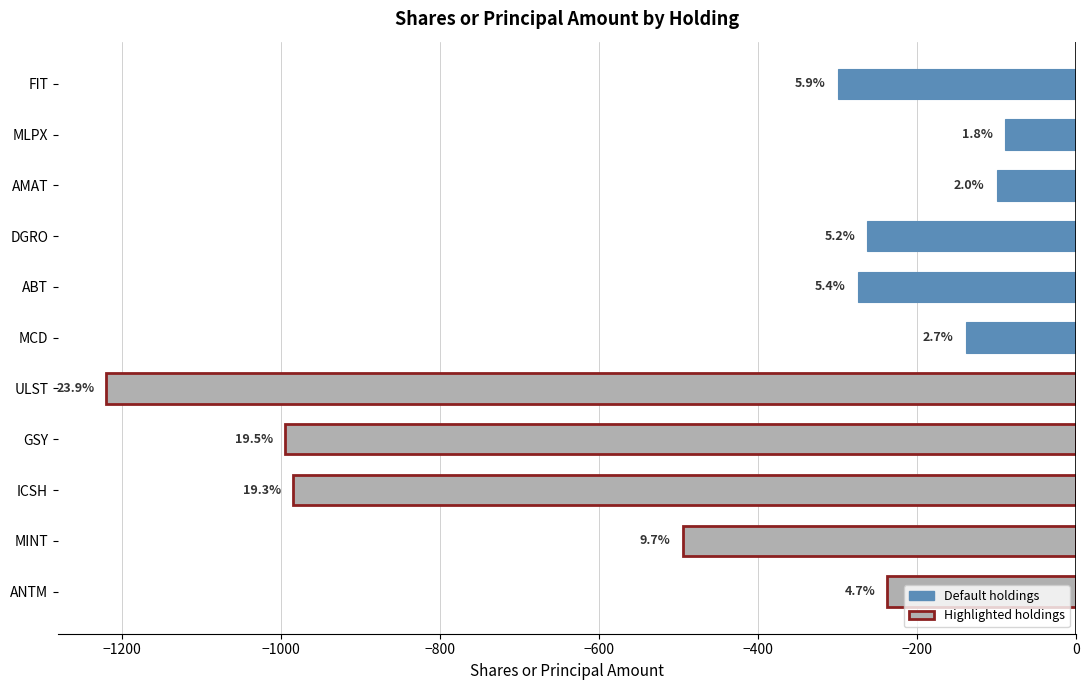

How many bars are there in total?

11